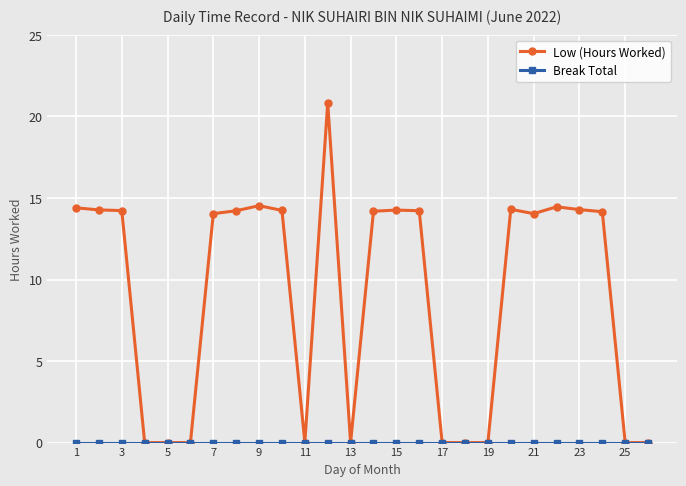

Which series has the largest total across all categories?

Low (Hours Worked)